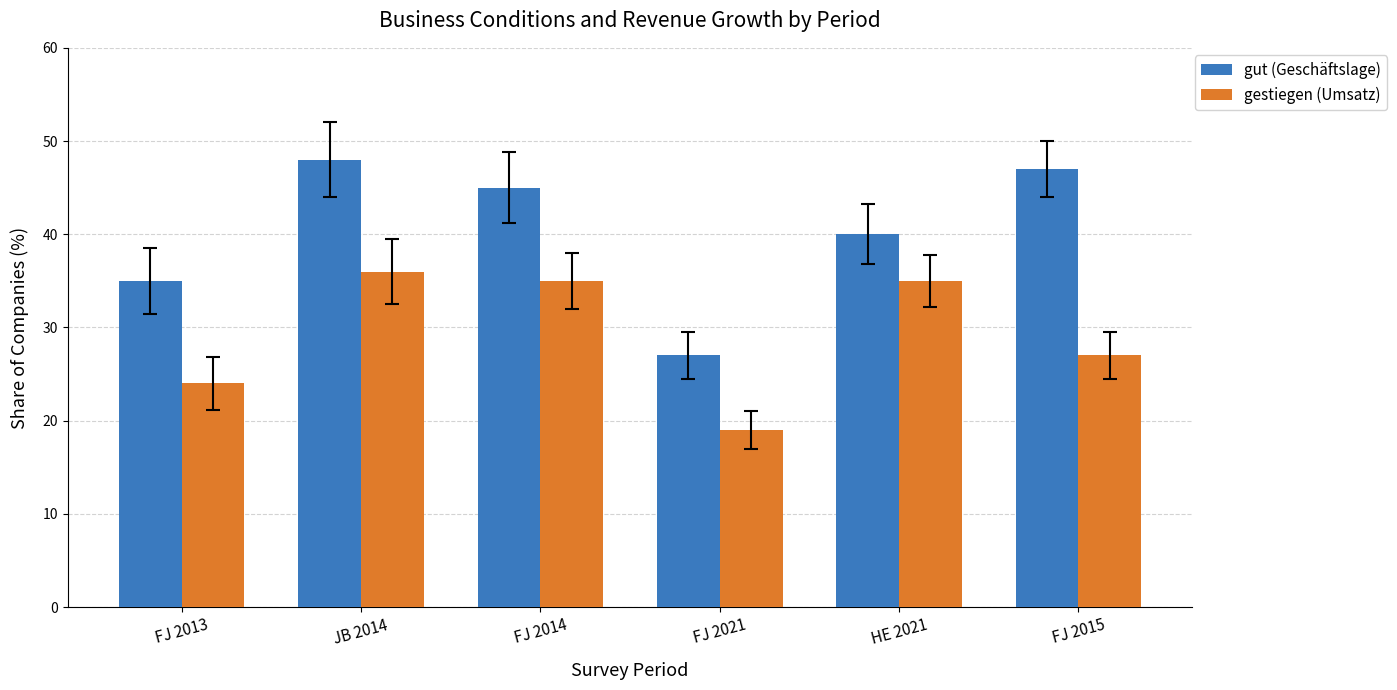

What is the label of the 4th bar from the left?

FJ 2021